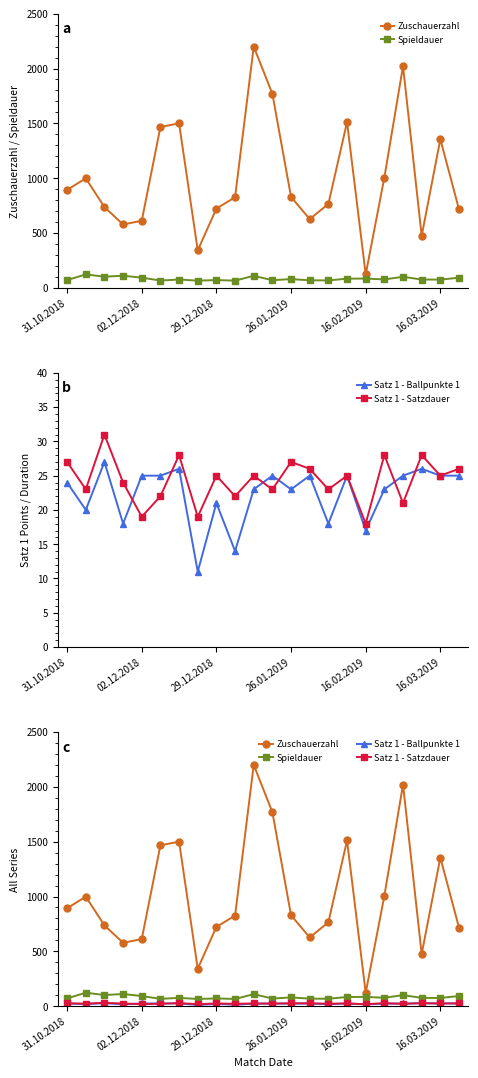

What is the difference between the Spieldauer values at 11 and 17?

7